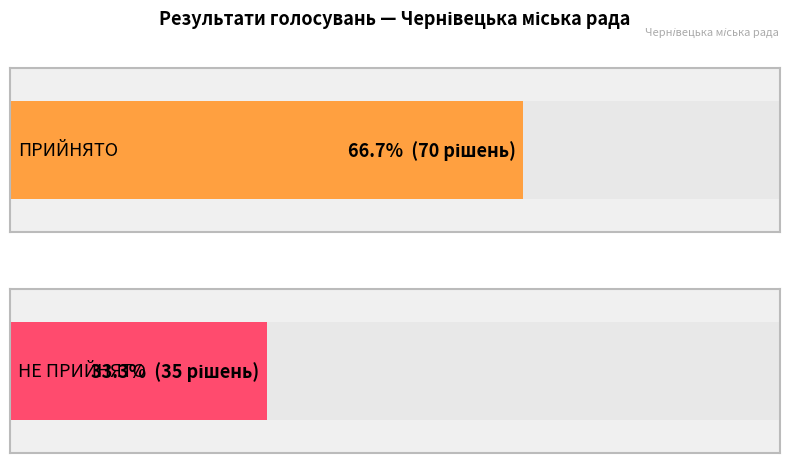

What position from the left is ПРИЙНЯТО?

1